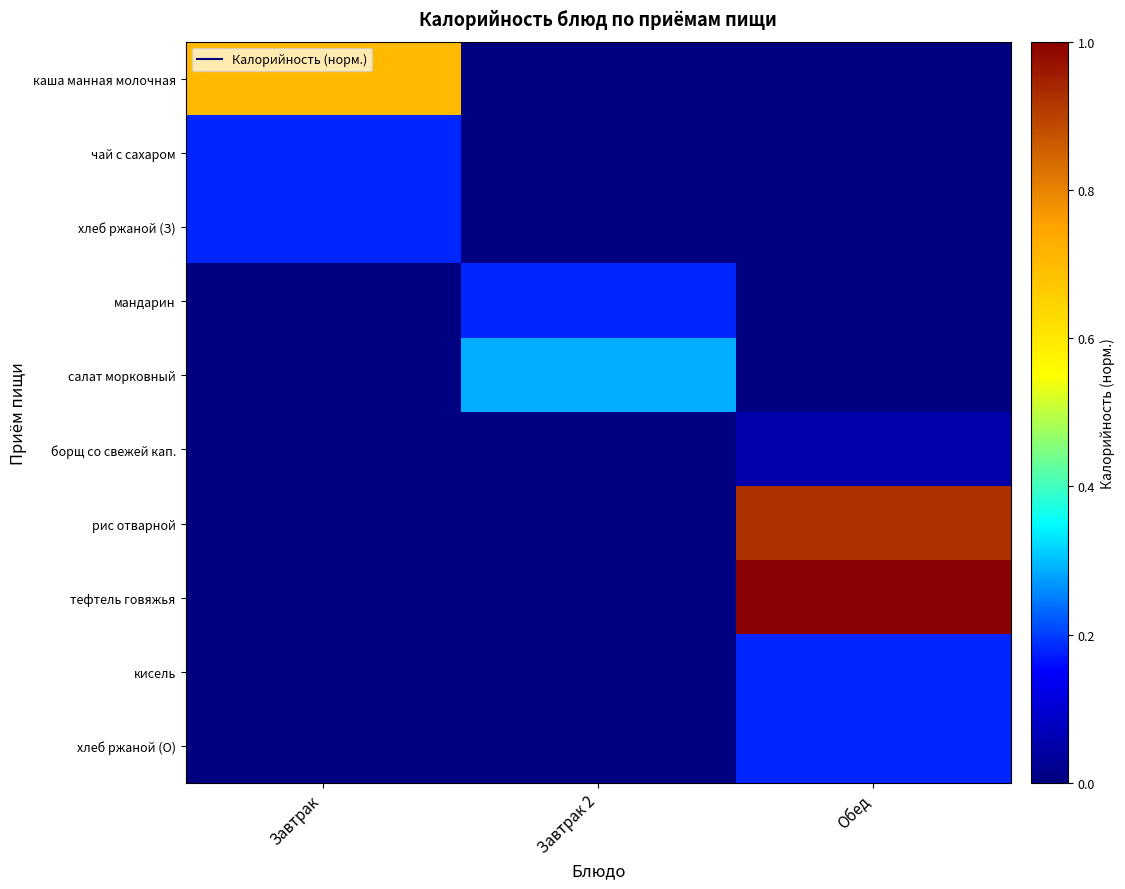

List the series in order of their peak value, highest first.

тефтель говяжья, рис отварной, каша манная молочная, салат морковный, кисель, хлеб ржаной (З), хлеб ржаной (О), чай с сахаром, мандарин, борщ со свежей кап.